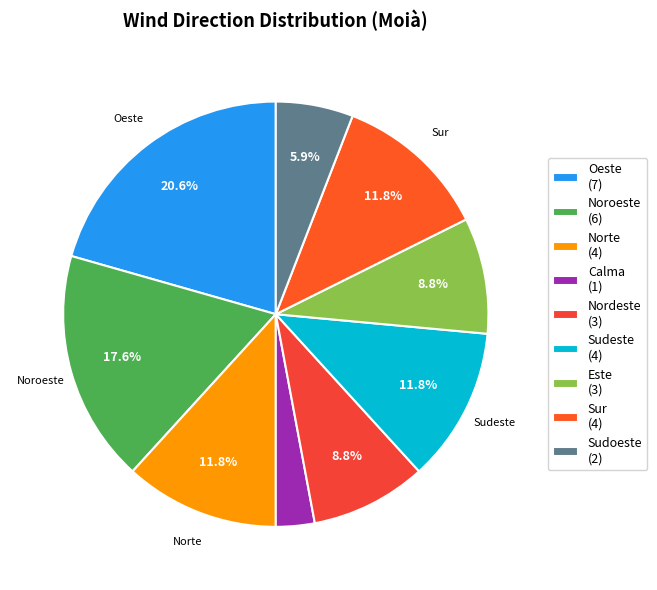

The Sudoeste slice represents 6% of the pie. True or false?

True